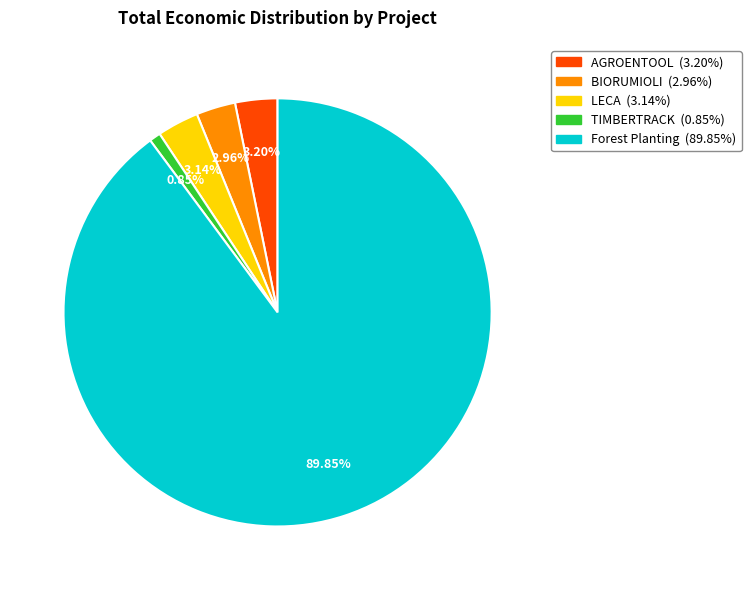

What is the ratio of the value at LECA to the value at BIORUMIOLI?

1.1